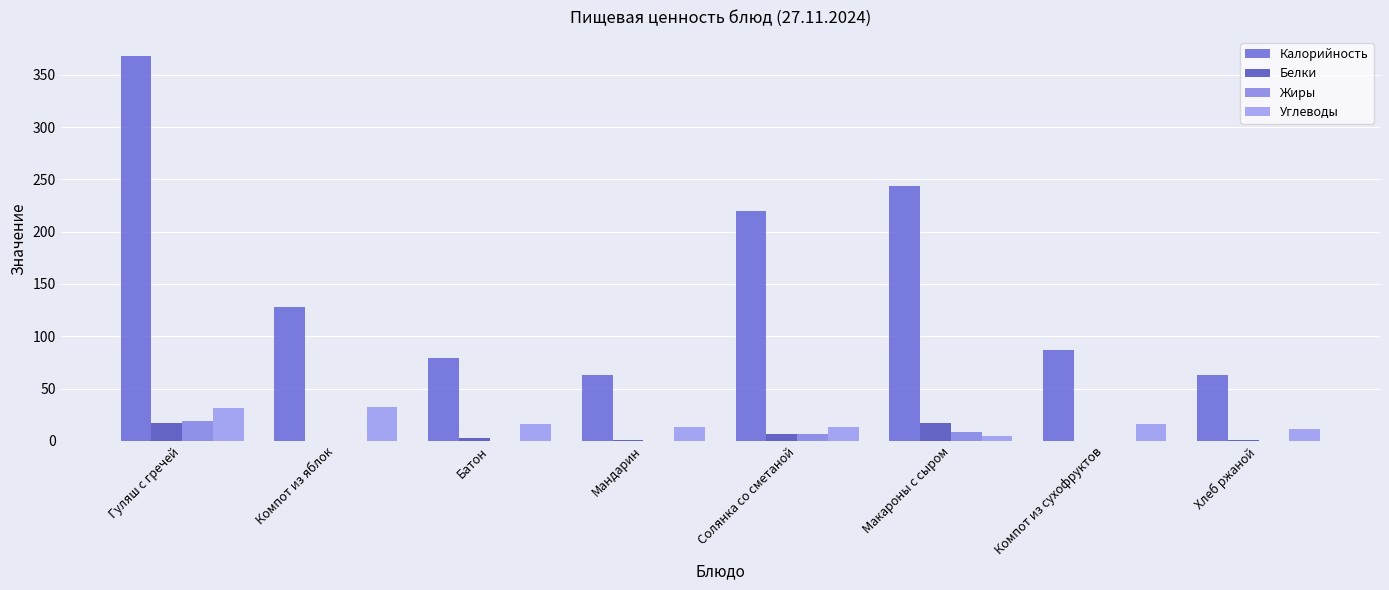

What is the value of the Углеводы bar at the 4th from the left?

13.0